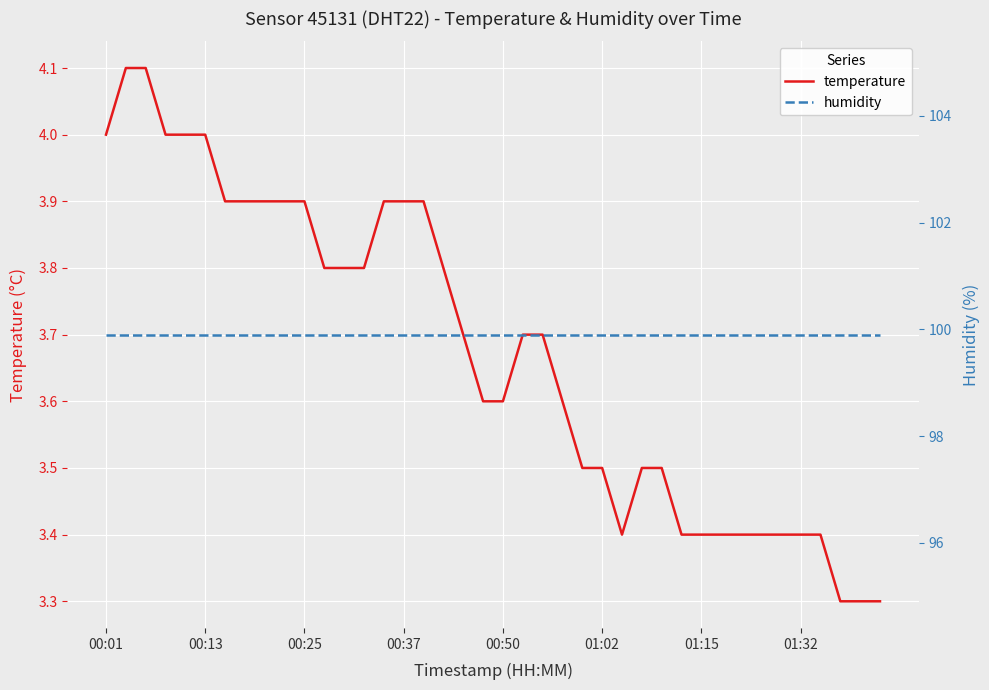

True or false: humidity has a value of 44.3 at 13.

False